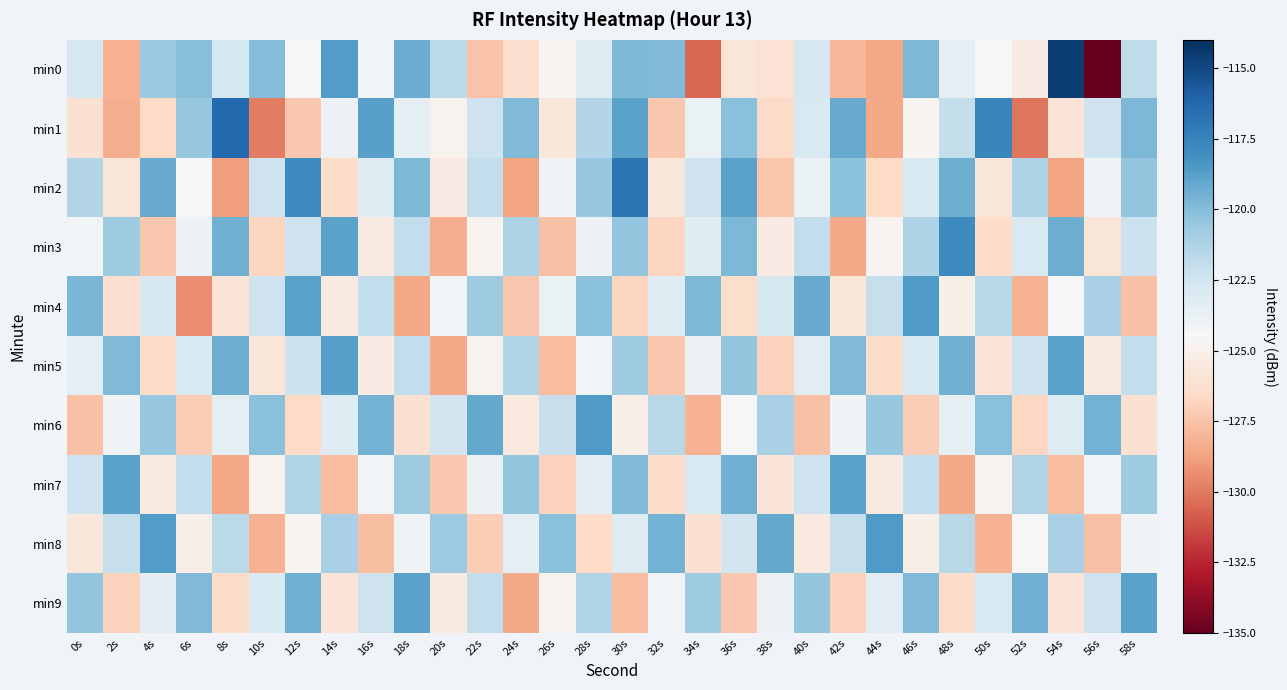

At 54s, list the series in order from largest to smallest.

min0, min5, min3, min8, min6, min4, min1, min9, min7, min2